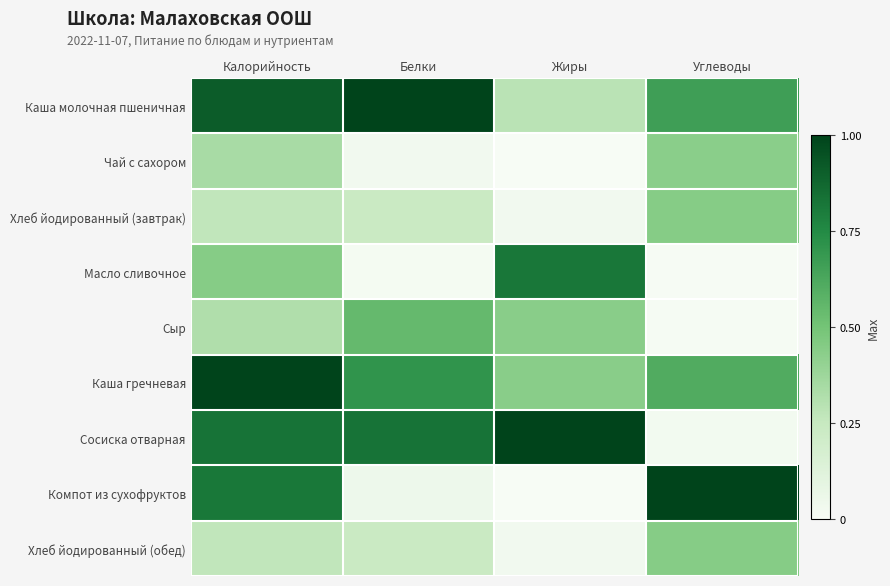

Reading right to left, what are all the values shown in this chart?

Каша молочная пшеничная: Углеводы=0.7	Жиры=0.3	Белки=1.0	Калорийность=0.9
Чай с сахором: Углеводы=0.4	Жиры=0.0	Белки=0.0	Калорийность=0.3
Хлеб йодированный (завтрак): Углеводы=0.4	Жиры=0.0	Белки=0.2	Калорийность=0.3
Масло сливочное: Углеводы=0.0	Жиры=0.8	Белки=0.0	Калорийность=0.4
Сыр: Углеводы=0.0	Жиры=0.4	Белки=0.5	Калорийность=0.3
Каша гречневая: Углеводы=0.6	Жиры=0.4	Белки=0.7	Калорийность=1.0
Сосиска отварная: Углеводы=0.0	Жиры=1.0	Белки=0.8	Калорийность=0.8
Компот из сухофруктов: Углеводы=1.0	Жиры=0.0	Белки=0.1	Калорийность=0.8
Хлеб йодированный (обед): Углеводы=0.4	Жиры=0.0	Белки=0.2	Калорийность=0.3